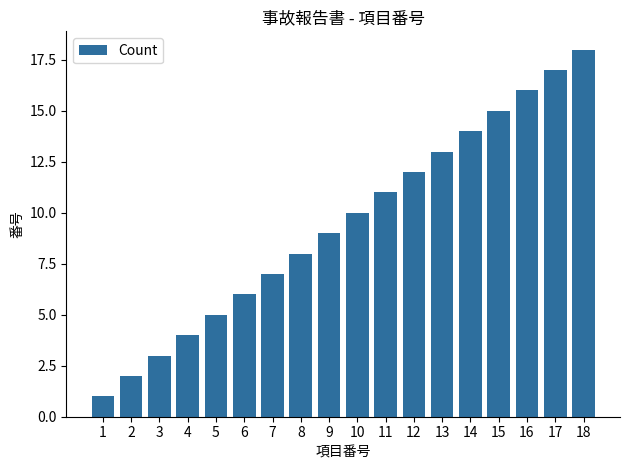

What is the change in value from 3 to 11?

+8